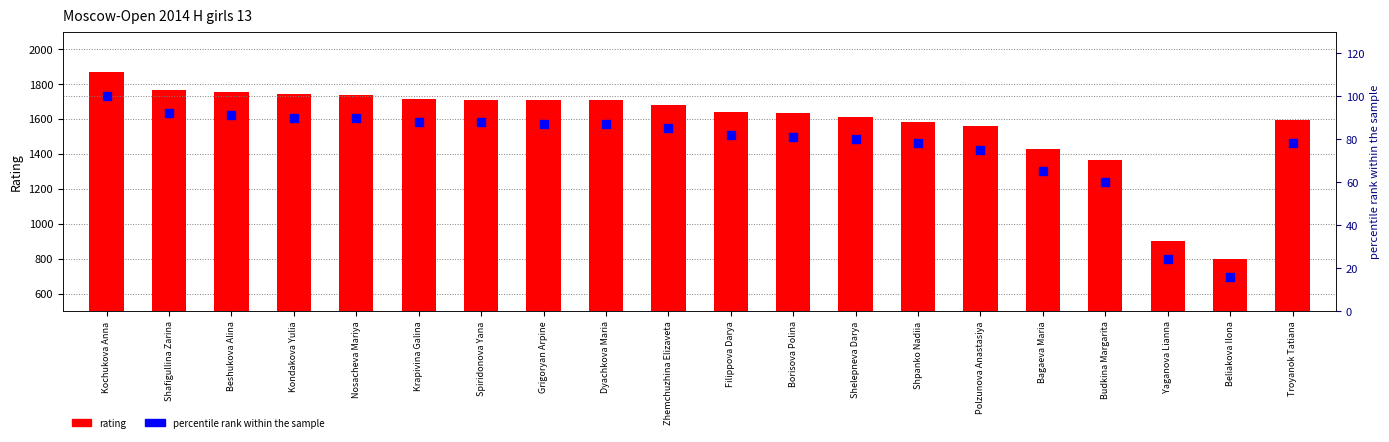

Which series has the widest spread of Y values?

rating